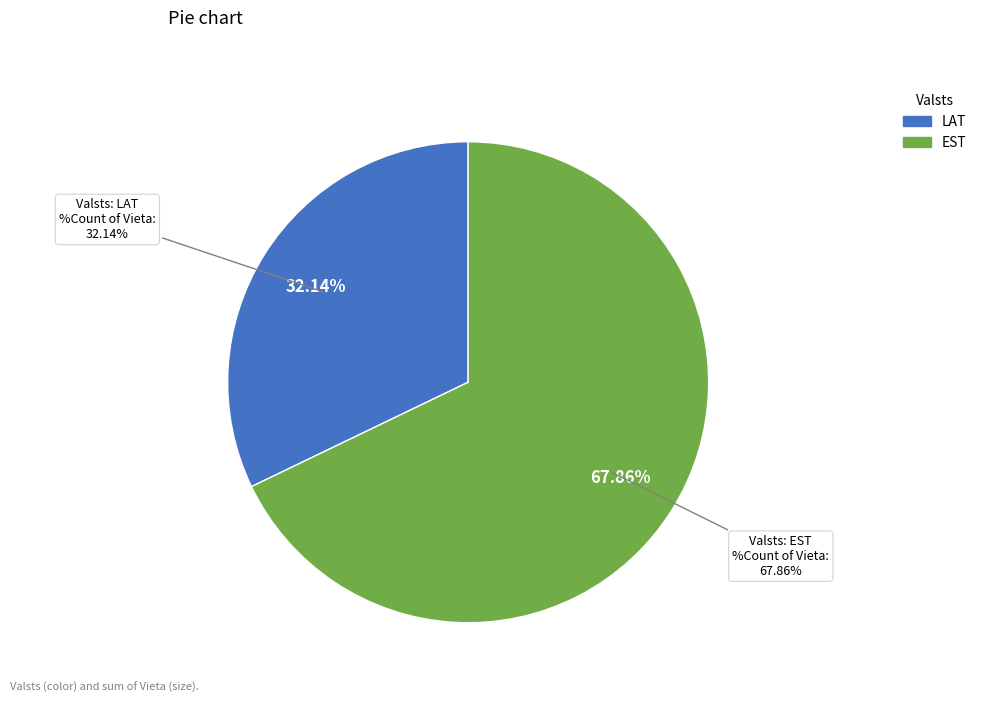

Is there a majority slice in this chart?

Yes